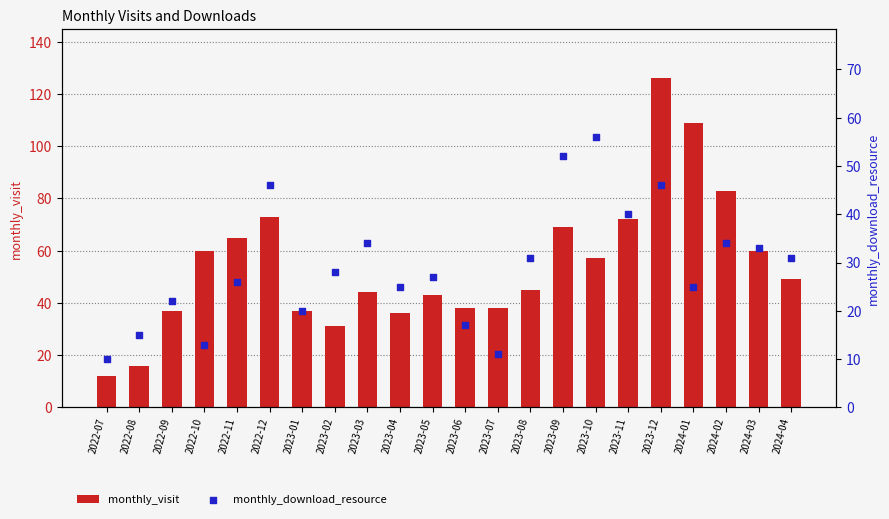

At which category is the sum across all series the highest?

2023-12